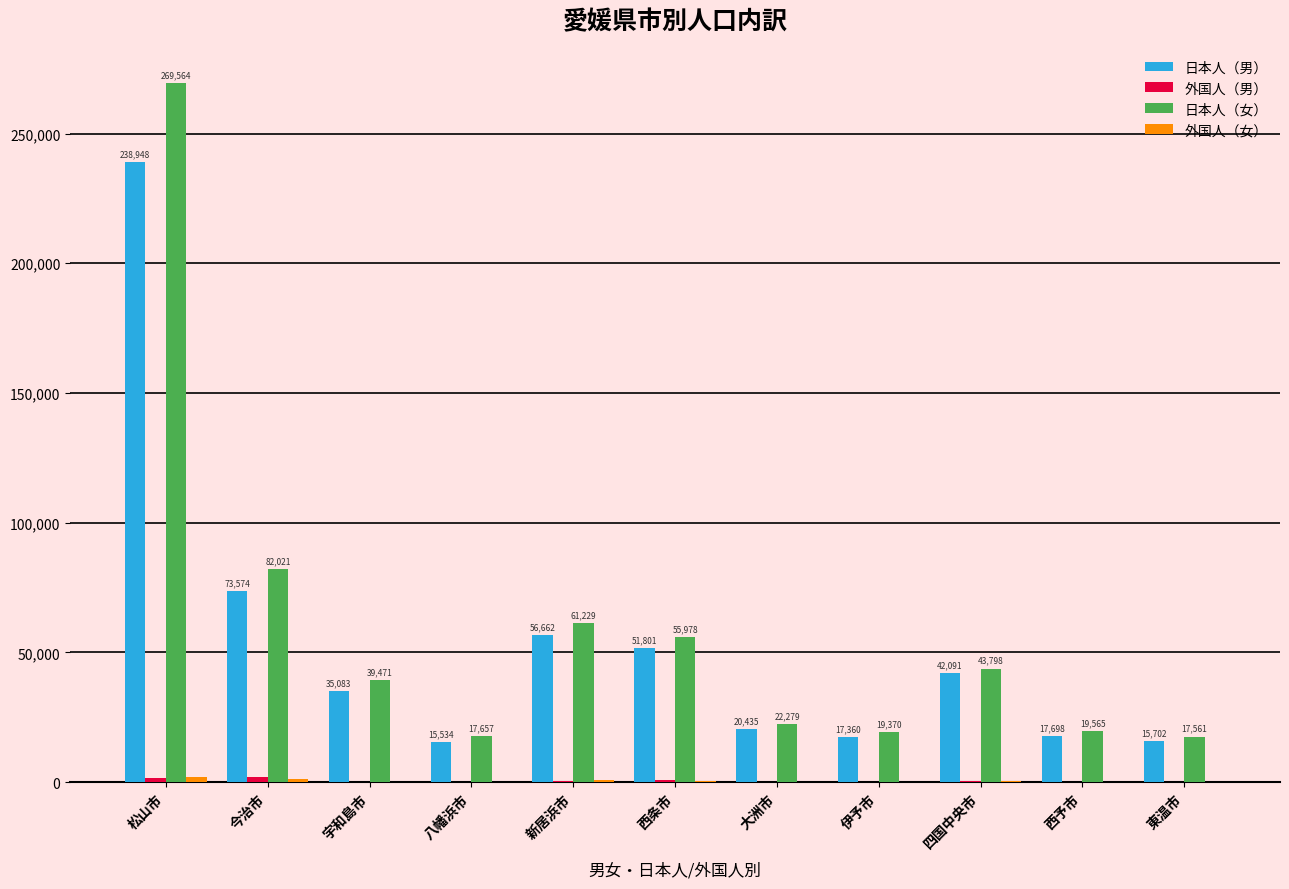

At which label does 日本人（女） reach its peak?

松山市